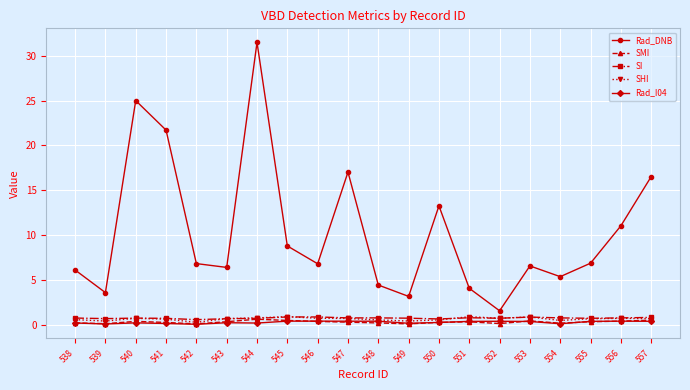

What is the lowest value of the Rad_DNB series?

1.5